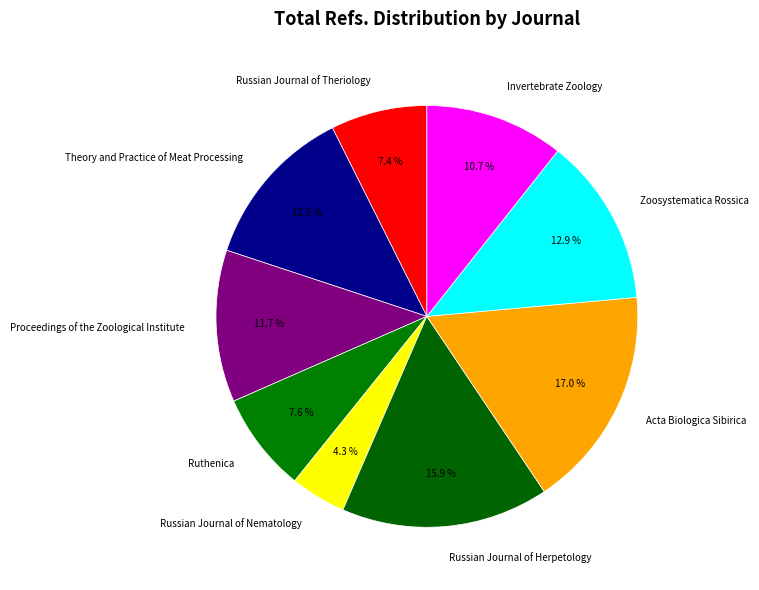

Does Proceedings of the Zoological Institute account for over 50% of the chart?

No